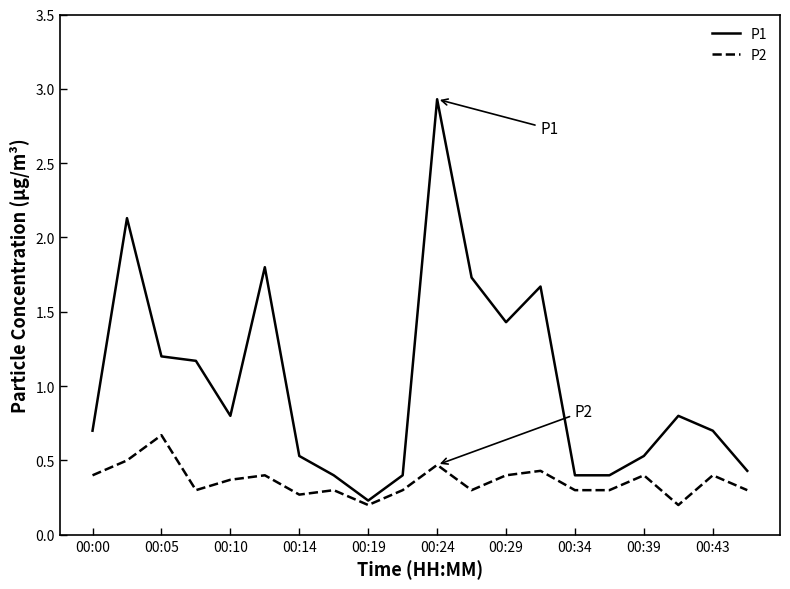

What is the greatest value displayed?

2.9